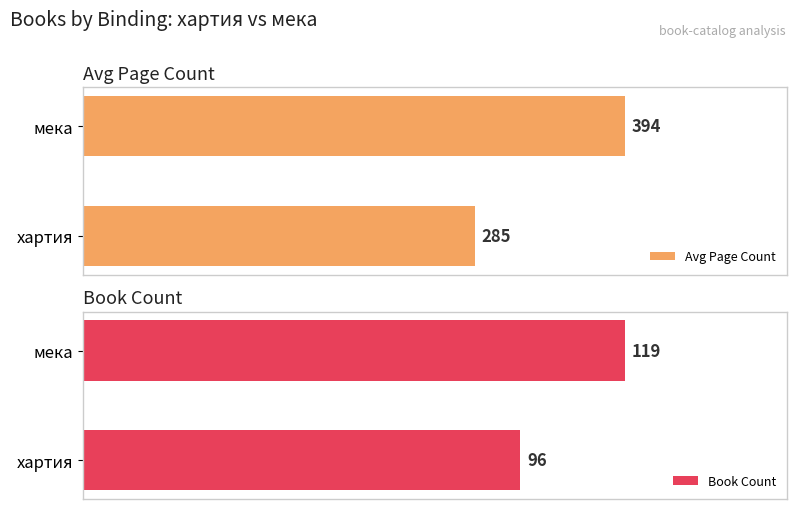

Rank the categories by Avg Page Count value from highest to lowest.

мека, хартия